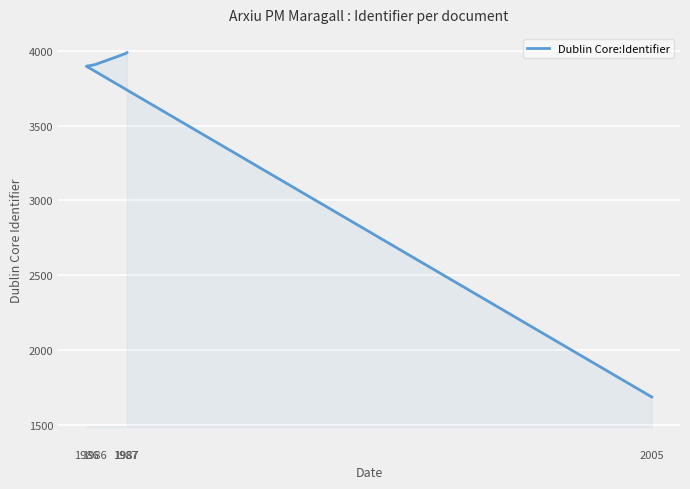

What is the difference between the maximum and second lowest values?

91